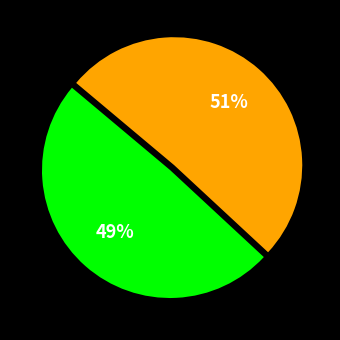

To the nearest percent, what is the average slice percentage?

50%